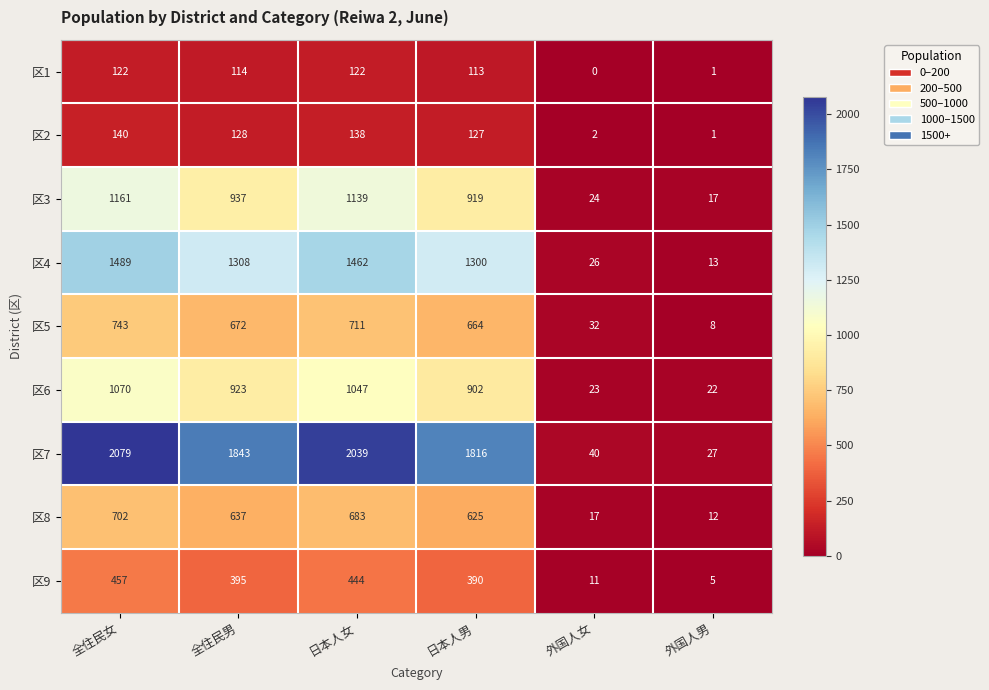

At which label does 区4 reach its peak?

全住民女